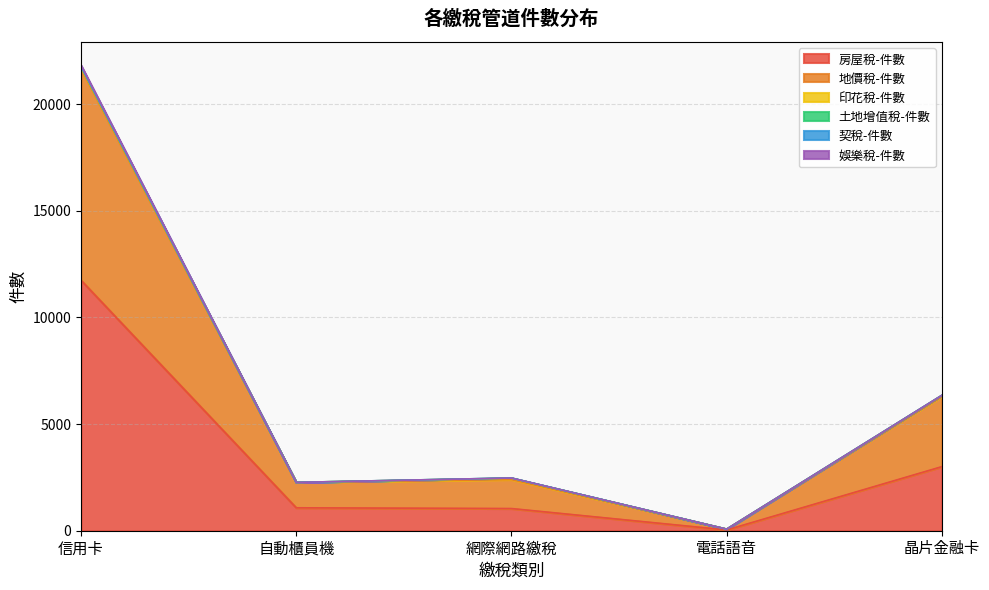

What is the value of the 房屋稅-件數 point at the 2nd from the left?

1075